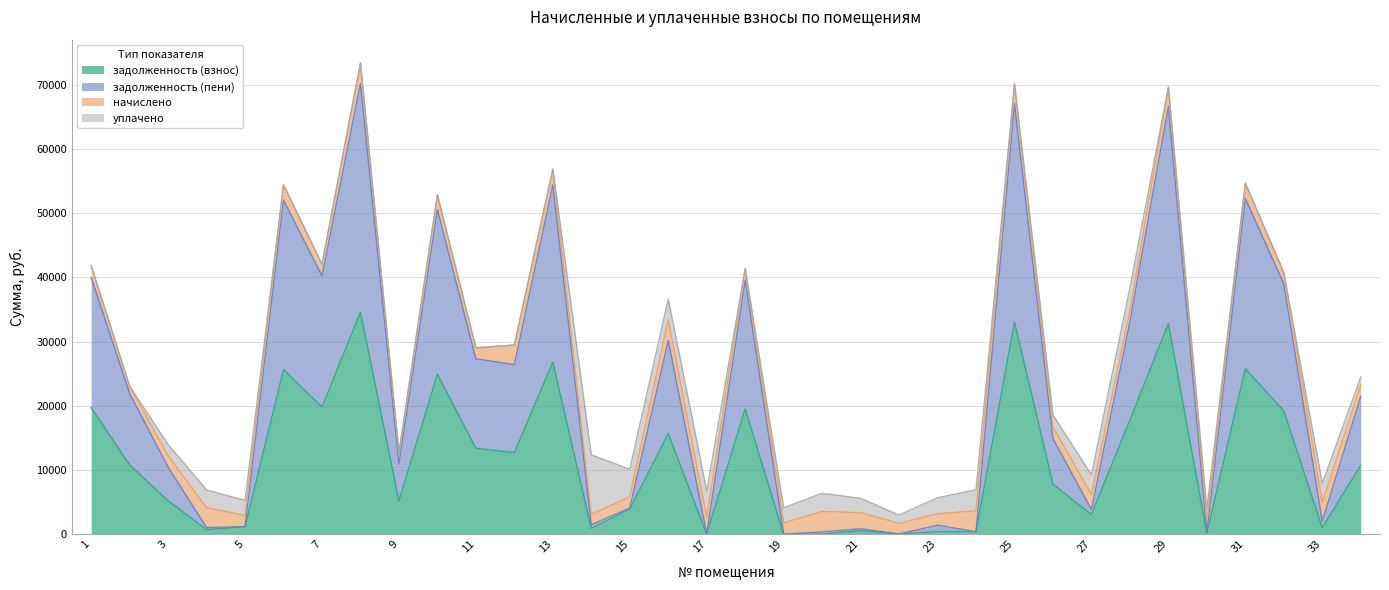

Between 8 and 12, which is larger?

8